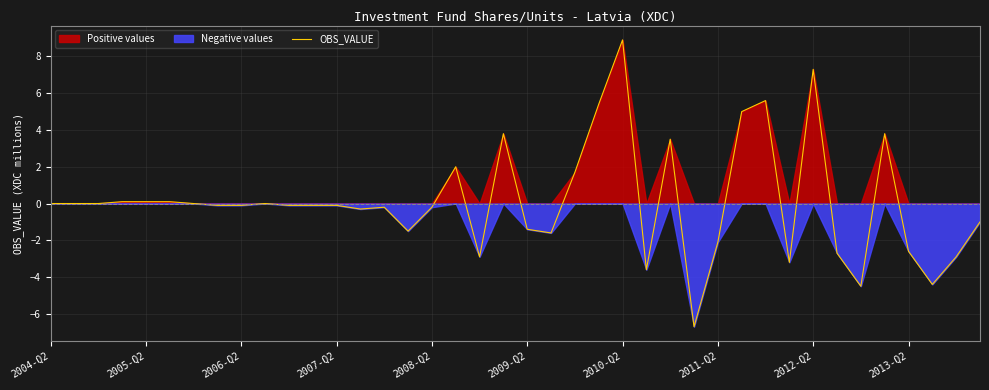

What is the greatest value displayed?

8.9